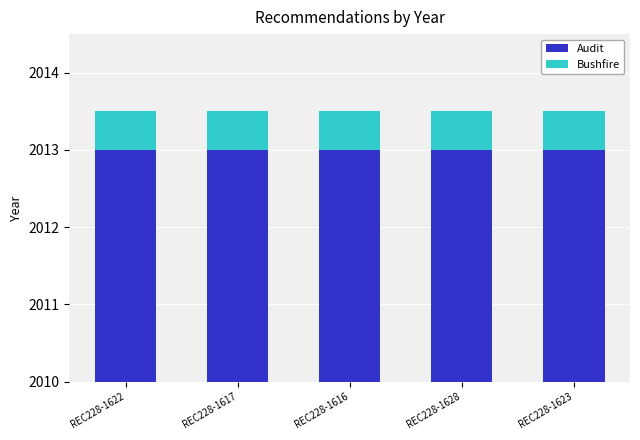

What is the sum of all Audit values?

15.0